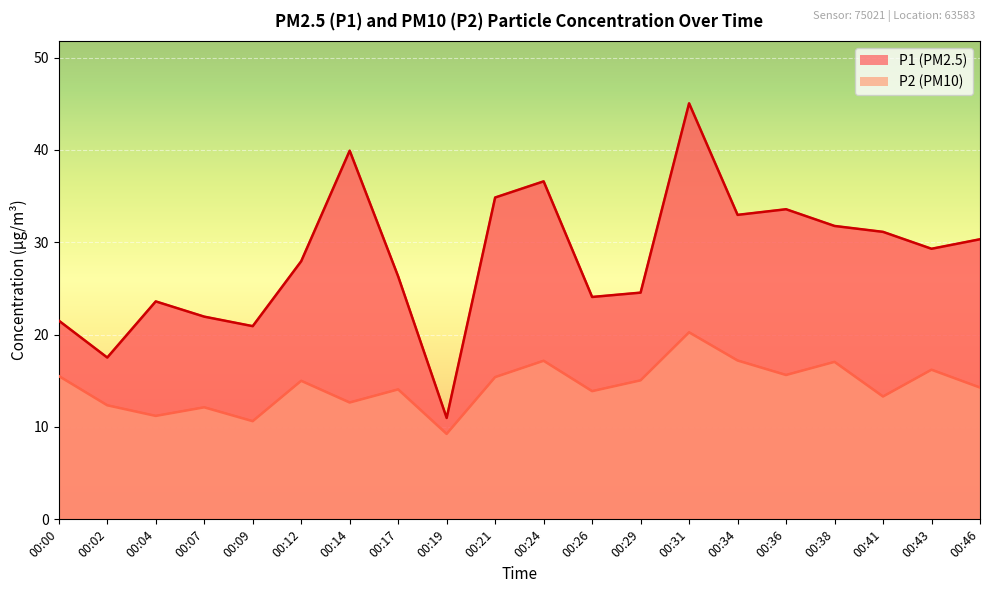

Reading left to right, list all the values displayed in this chart.

P1: 00:00=21.5	00:02=17.5	00:04=23.6	00:07=21.9	00:09=20.9	00:12=27.9	00:14=39.9	00:17=26.3	00:19=11.0	00:21=34.9	00:24=36.6	00:26=24.1	00:29=24.6	00:31=45.0	00:34=33.0	00:36=33.6	00:38=31.8	00:41=31.1	00:43=29.3	00:46=30.3
P2: 00:00=15.5	00:02=12.3	00:04=11.2	00:07=12.1	00:09=10.6	00:12=15.0	00:14=12.7	00:17=14.1	00:19=9.2	00:21=15.4	00:24=17.2	00:26=13.9	00:29=15.1	00:31=20.2	00:34=17.2	00:36=15.6	00:38=17.1	00:41=13.3	00:43=16.2	00:46=14.3